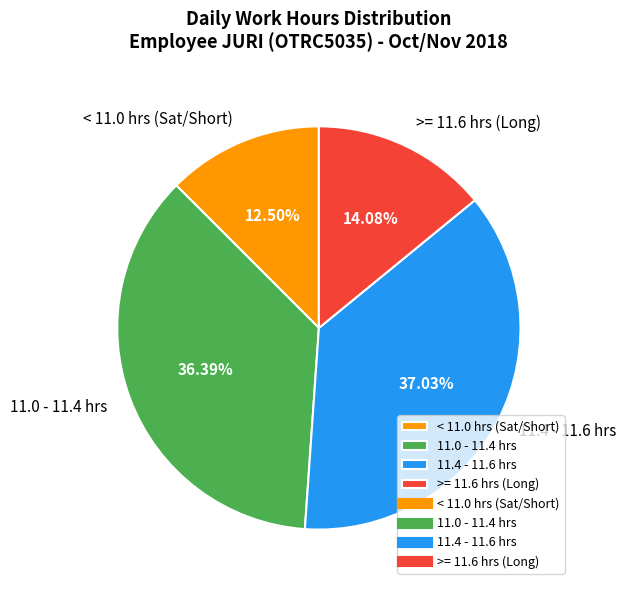

Is the sum of 11.4 - 11.6 hrs and >= 11.6 hrs (Long) greater than half?

Yes